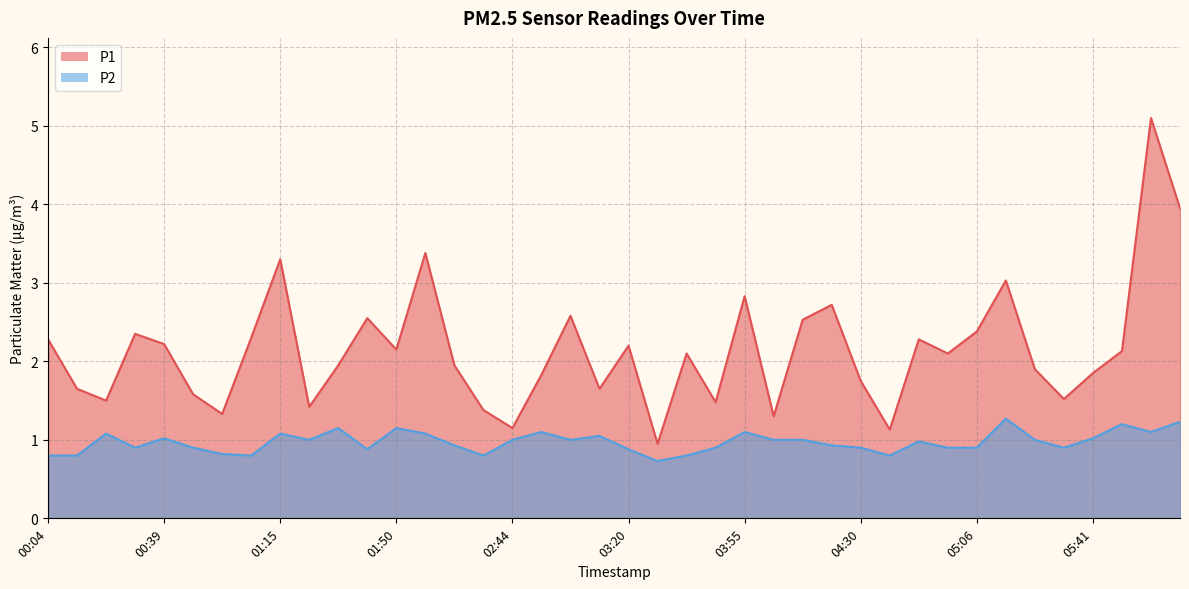

Rank the series by their average value, from lowest to highest.

P2, P1